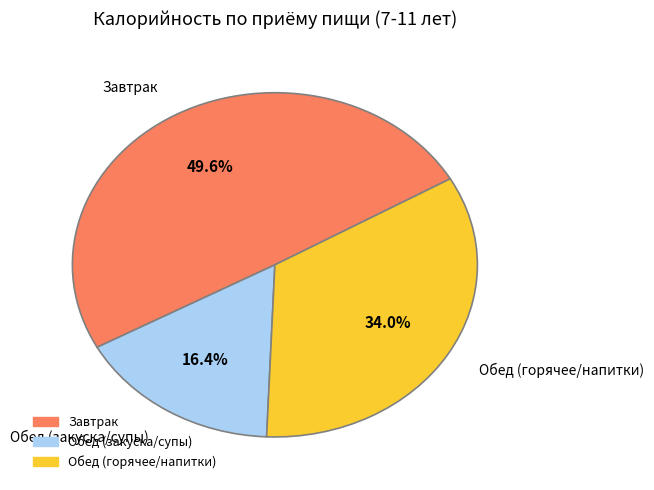

Is there any slice that represents more than half of the pie?

No